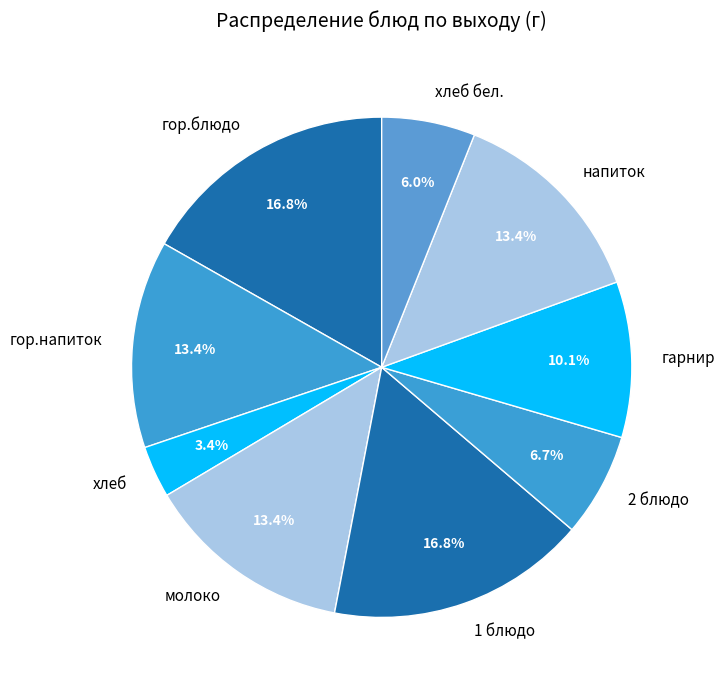

Is there a majority slice in this chart?

No